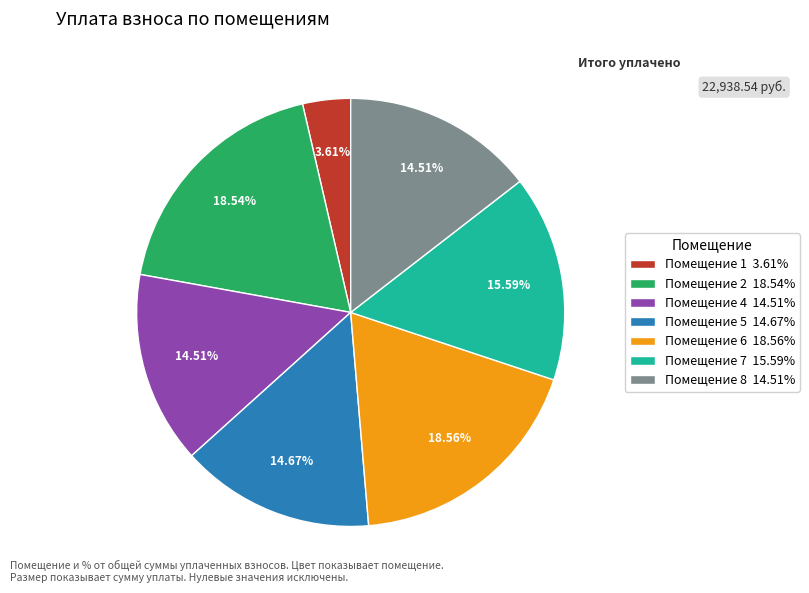

Count the number of slices in the pie.

7